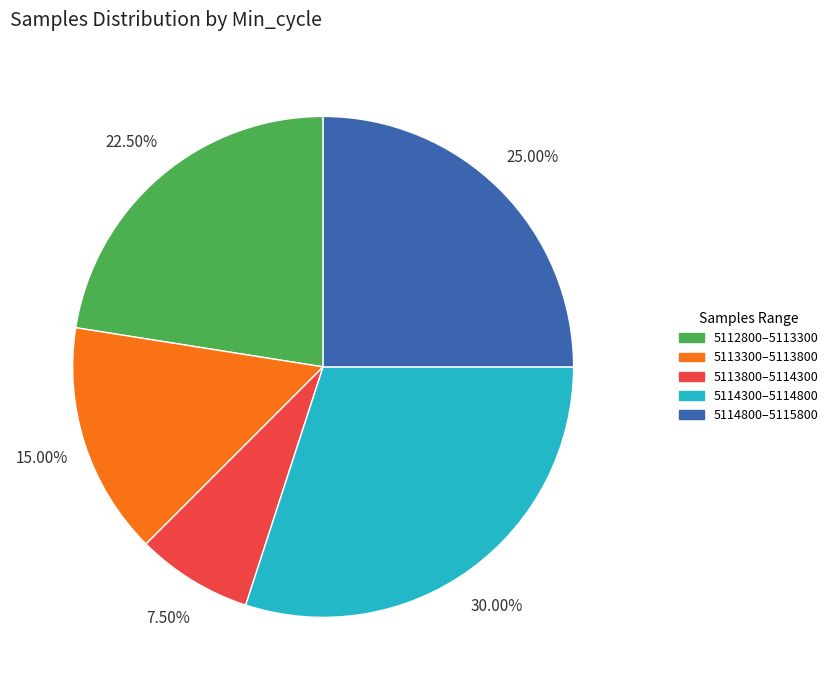

Is 5113800–5114300 the majority of the pie?

No